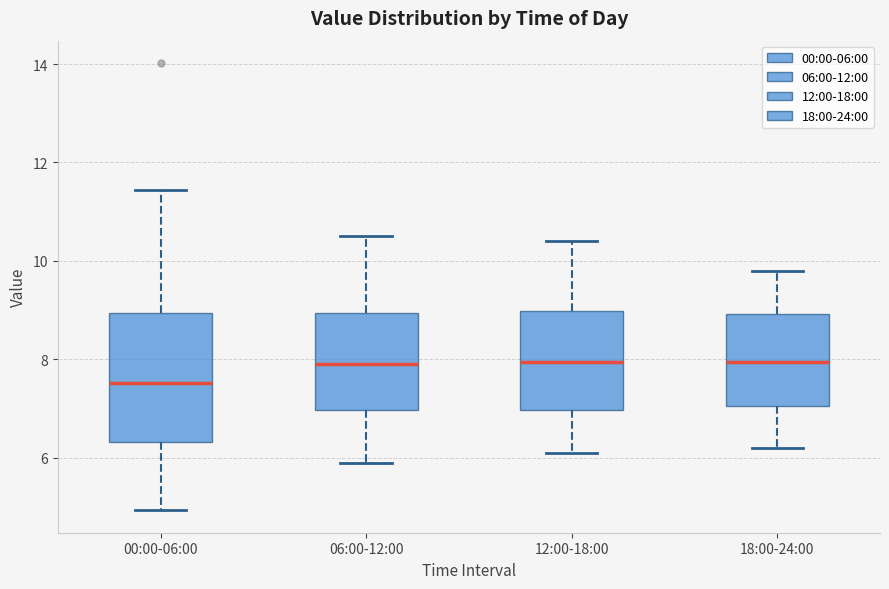

Comparing the boxes themselves (not the whiskers), which one is the tallest?

00:00-06:00